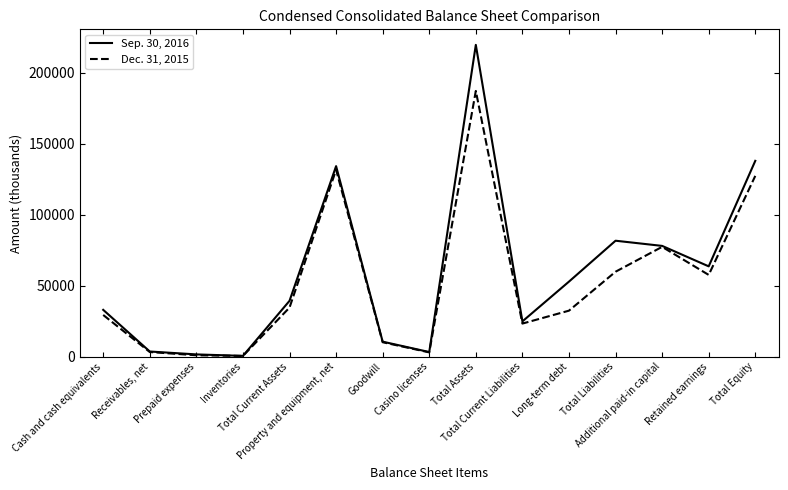

List the series in order of their peak value, highest first.

Sep. 30, 2016, Dec. 31, 2015